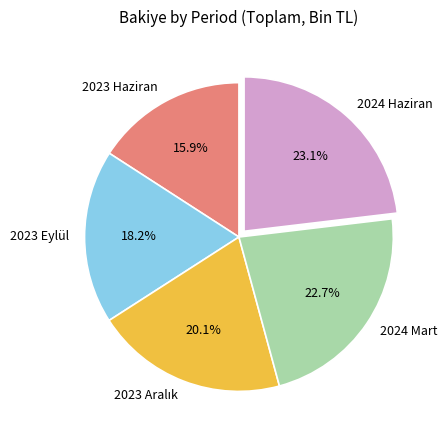

Do 2023 Eylül and 2023 Haziran together represent more than half of the pie?

No